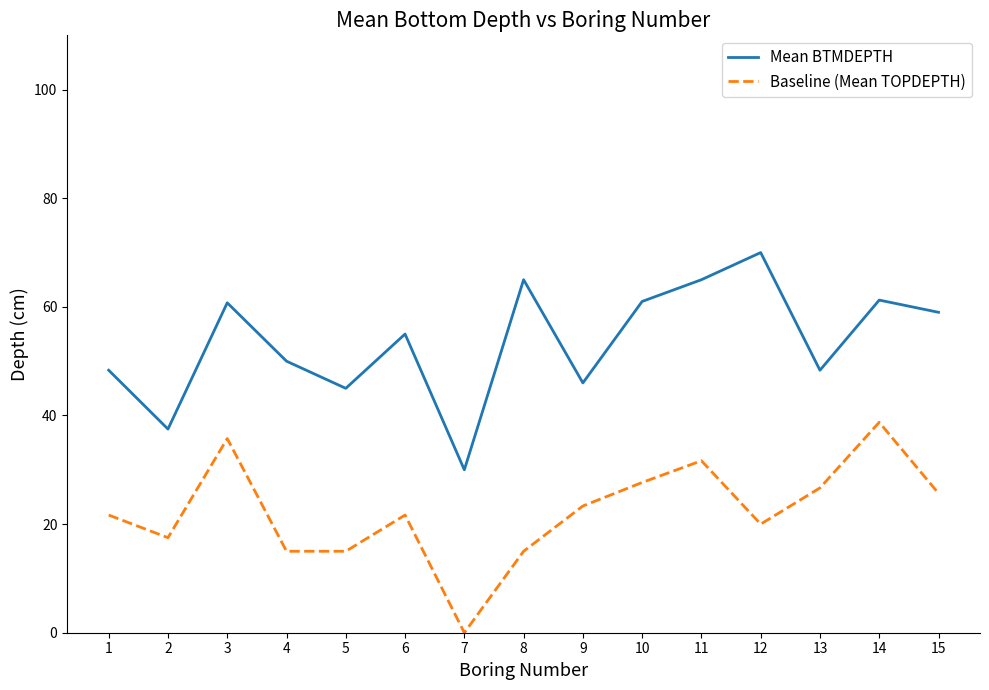

True or false: Baseline (Mean TOPDEPTH) and Mean BTMDEPTH cross at least once.

False